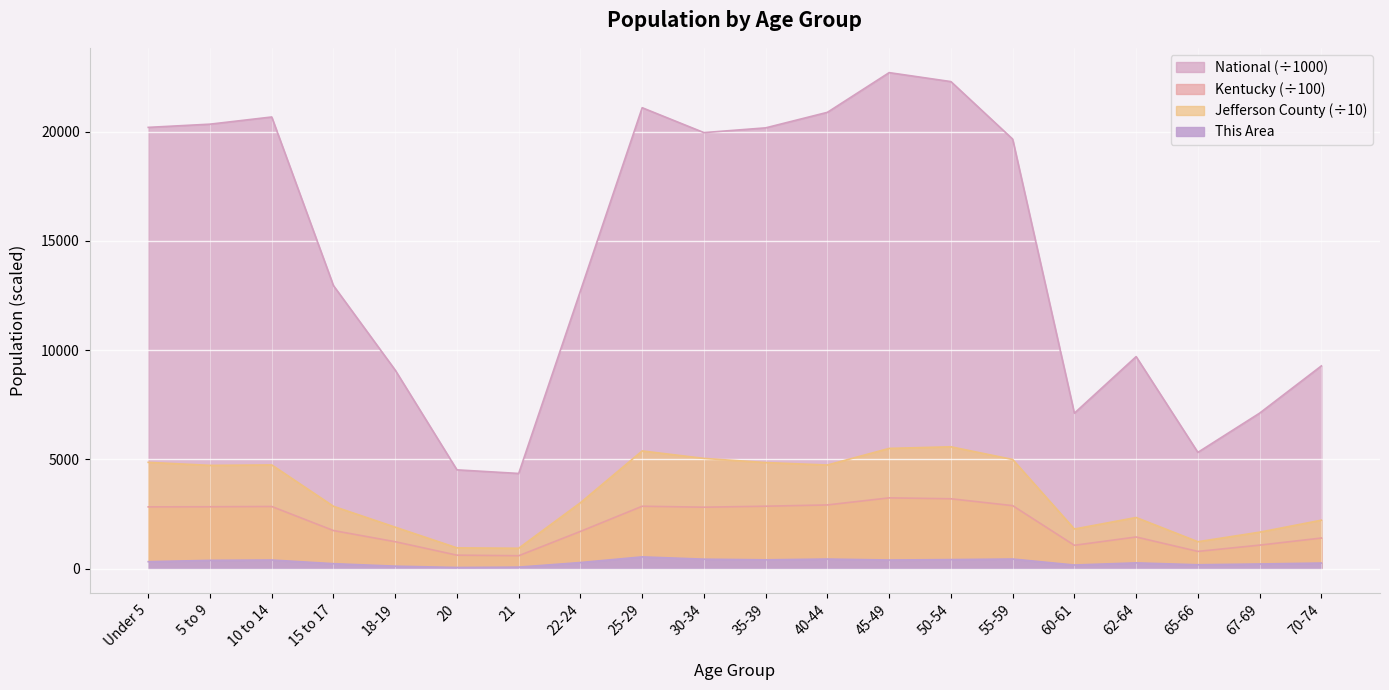

List the series in order of their peak value, lowest first.

This Area, Kentucky, Jefferson County, National